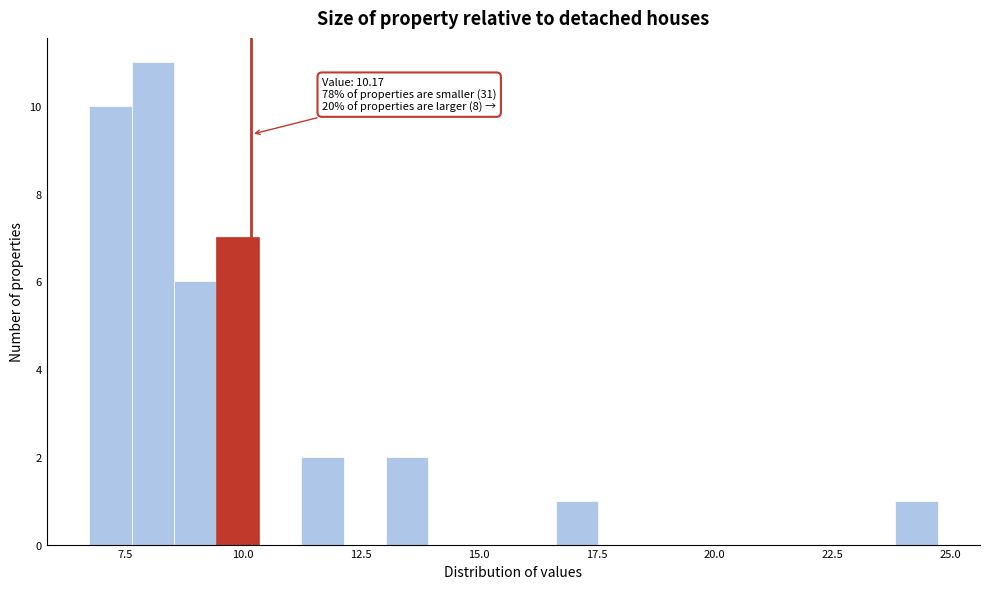

Read against the x-axis, roughly where is the centre of the tallest bar?

8.0